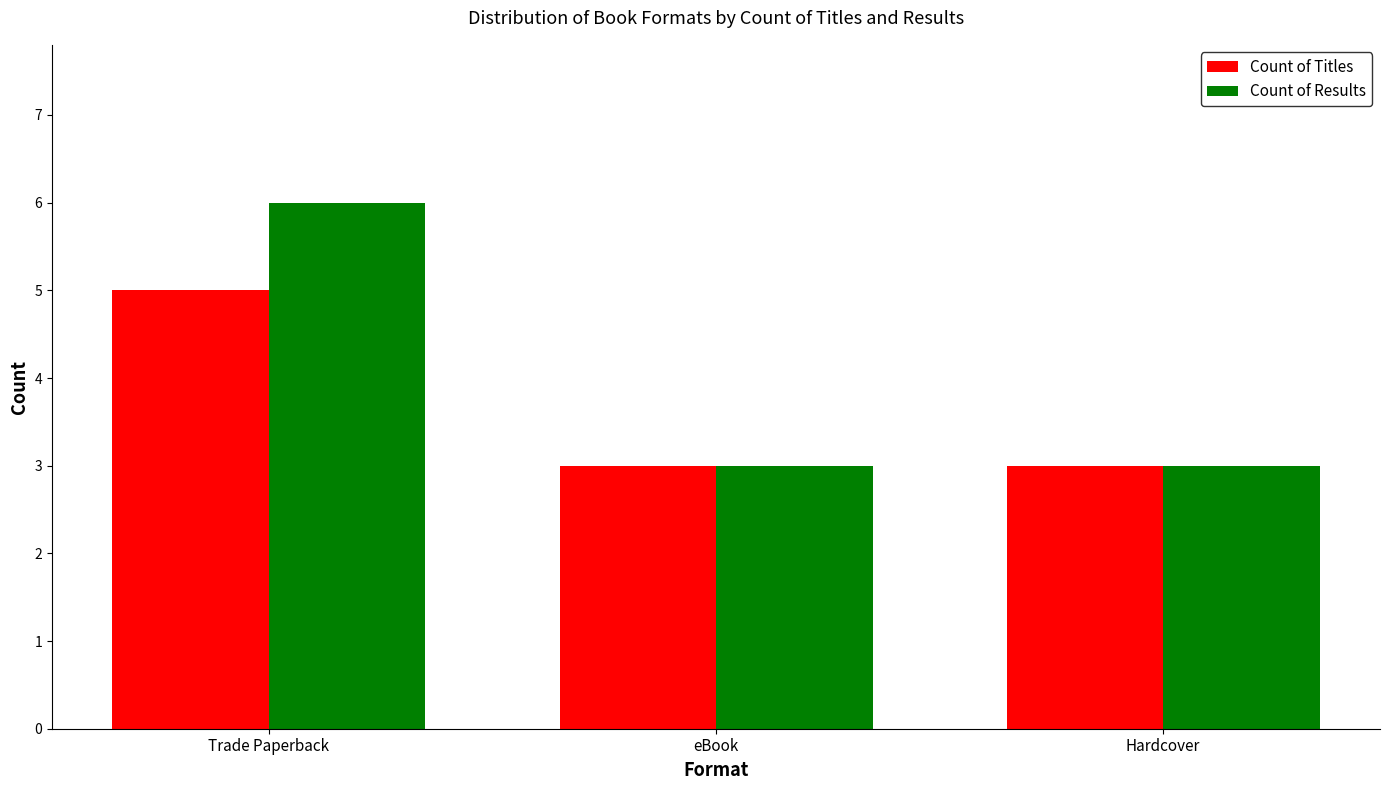

What is the label of the 3rd bar from the left?

Hardcover